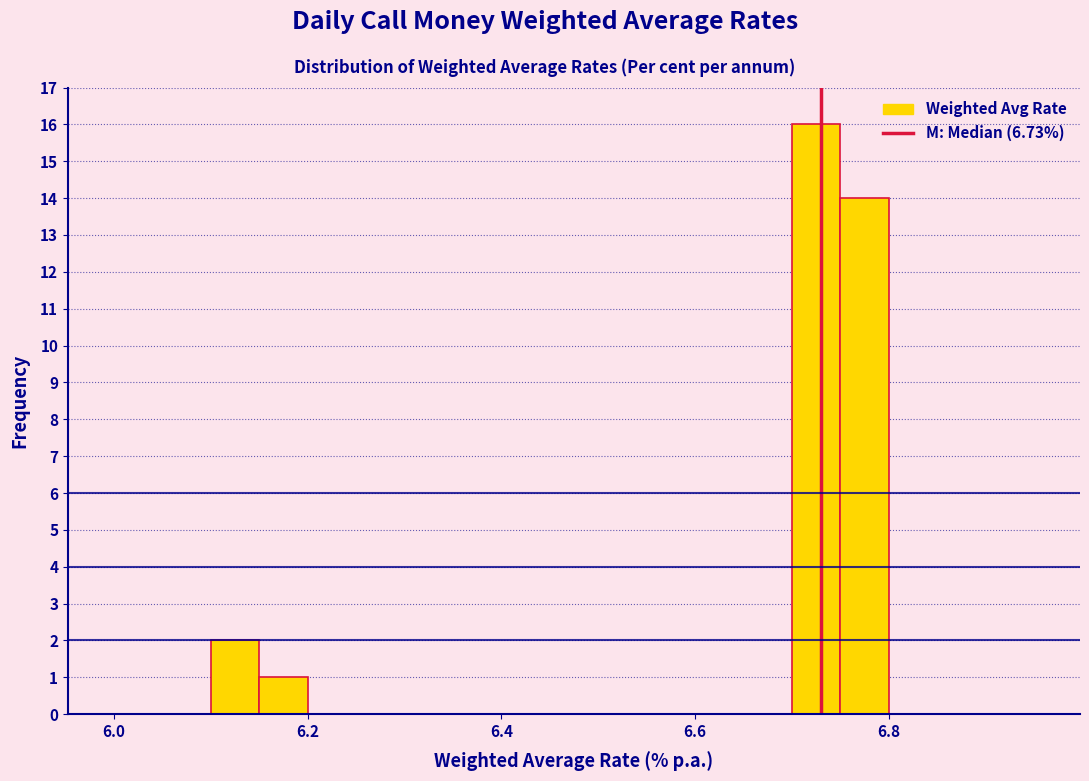

Around what value on the x-axis is the tallest bar? Give the approximate position of its centre, as read against the axis.

6.72